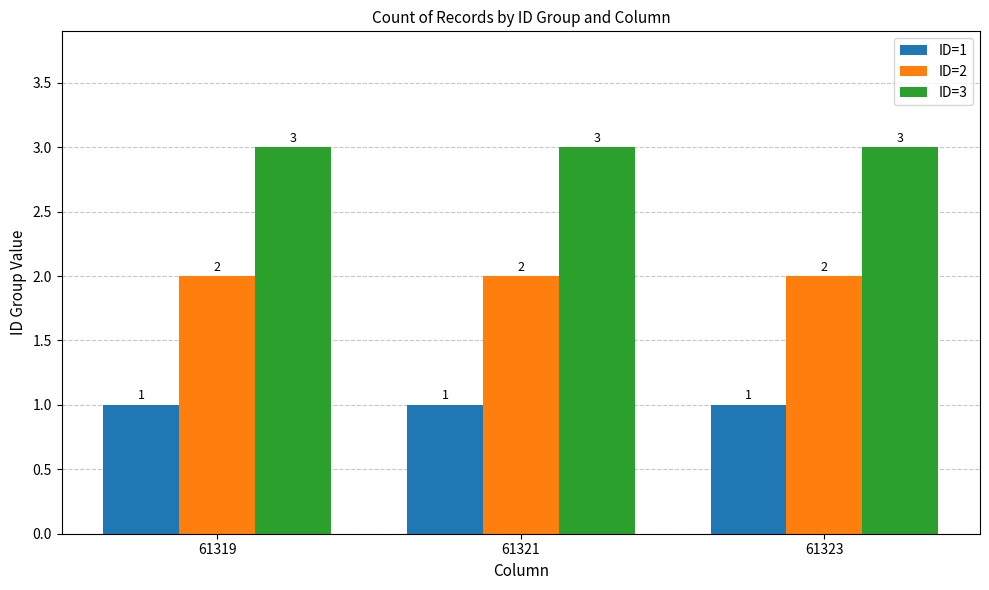

What is the approximate value of ID=3 at 61323?

3